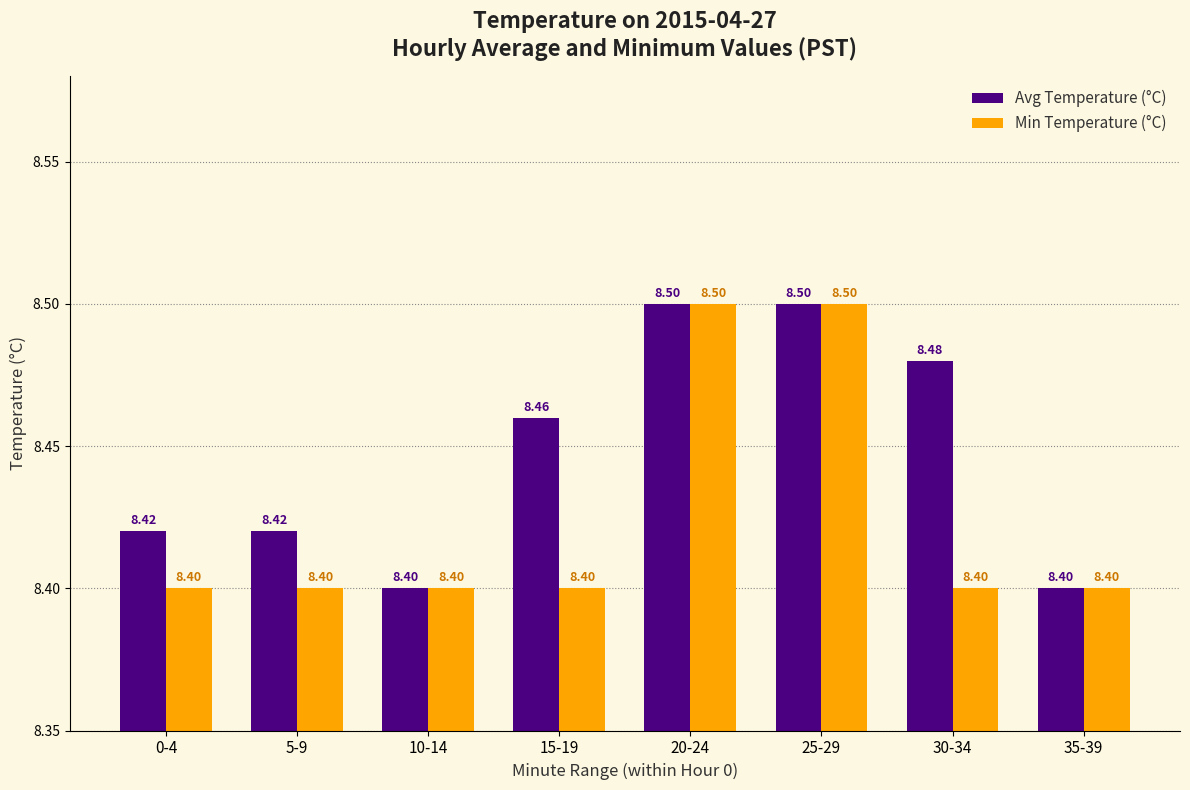

List the series in order of their overall mean, highest first.

Avg Temperature (°C), Min Temperature (°C)